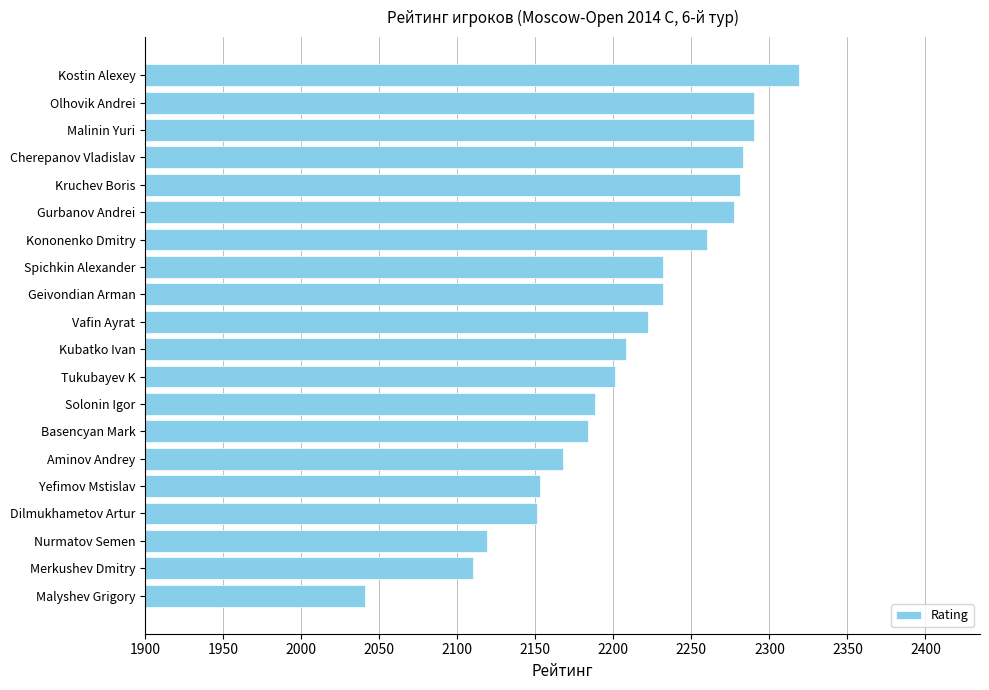

Which category has the lowest value across all series?

Malyshev Grigory